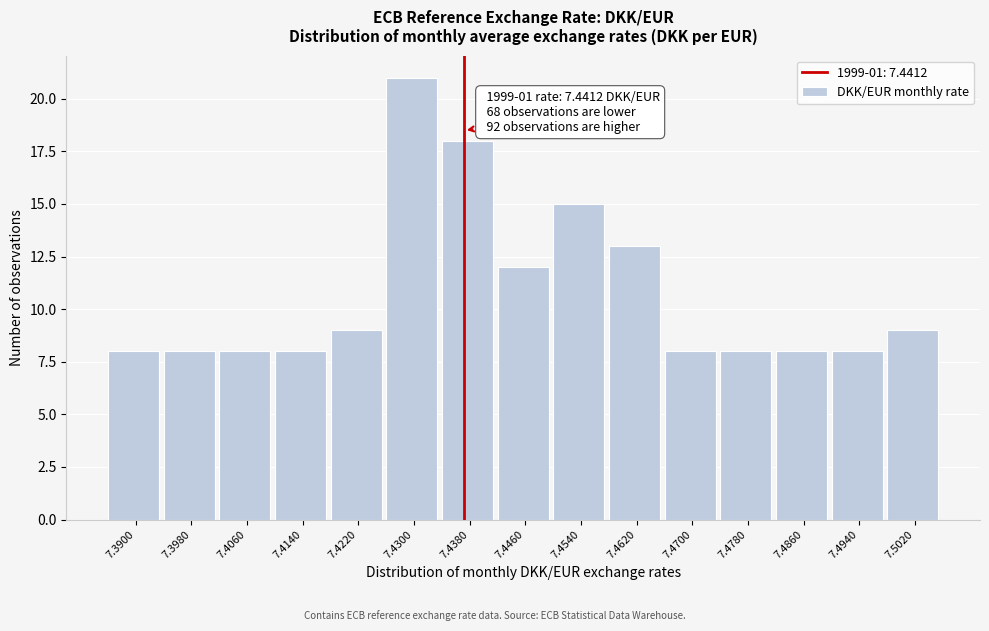

Reading left to right, extract all data points from this chart.

7.3900=8	7.3980=8	7.4060=8	7.4140=8	7.4220=9	7.4300=21	7.4380=18	7.4460=12	7.4540=15	7.4620=13	7.4700=8	7.4780=8	7.4860=8	7.4940=8	7.5020=9